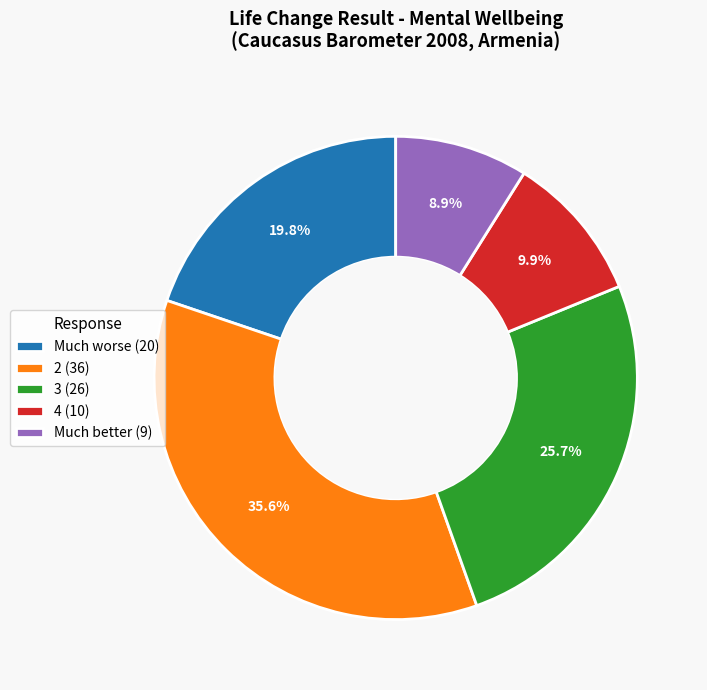

Is there any slice that represents more than half of the pie?

No